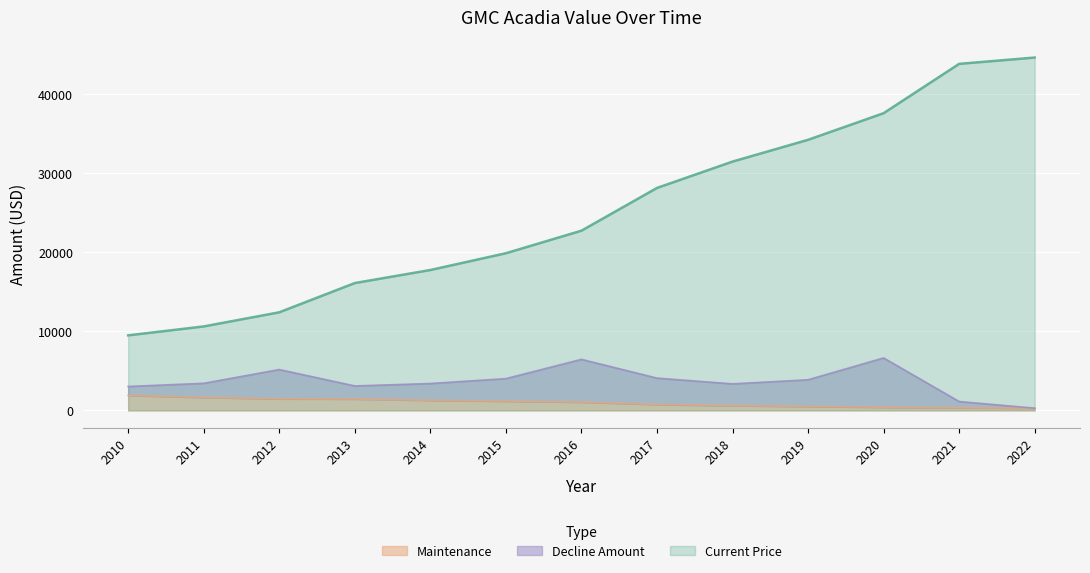

The Current Price series shows 69504 at 2022. True or false?

False